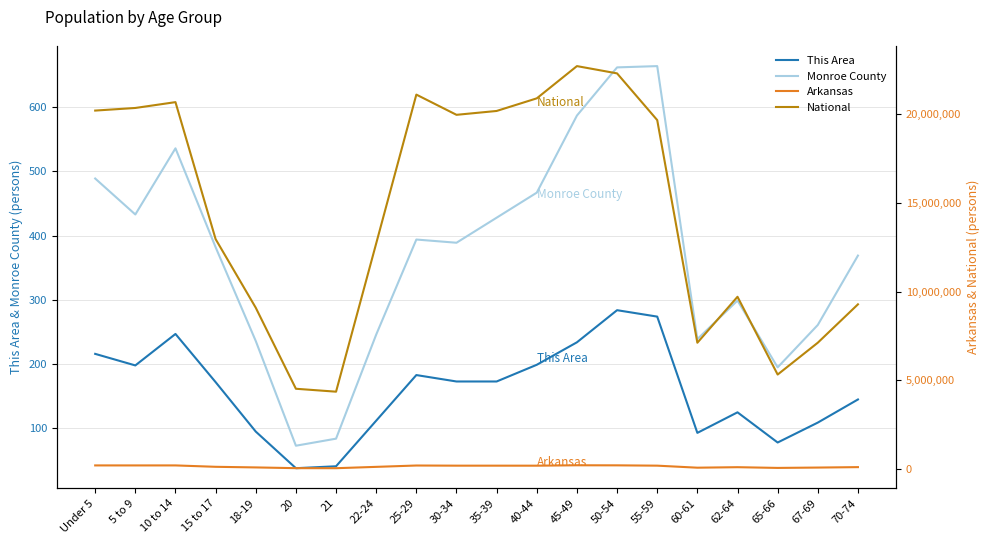

Is the value of This Area at 25-29 greater than the value of National at 30-34?

No